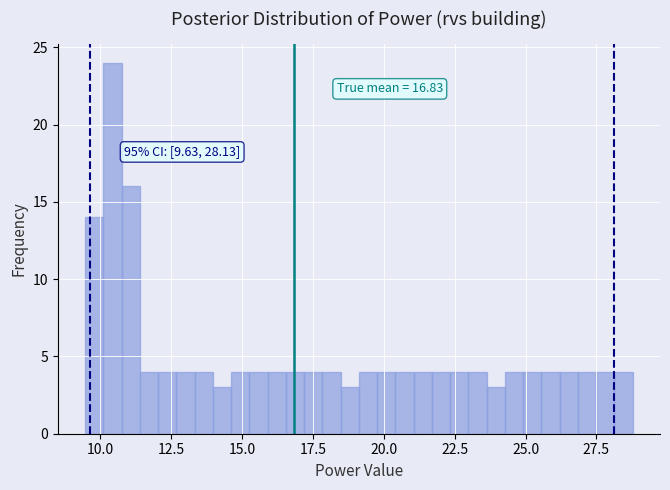

Read against the x-axis, roughly where is the centre of the tallest bar?

10.5